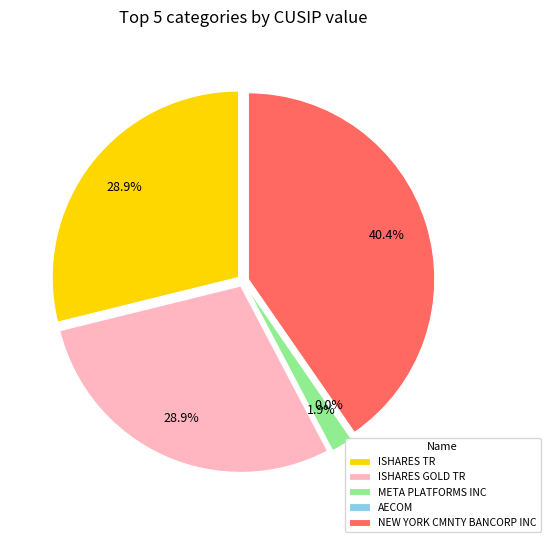

The ISHARES GOLD TR slice represents 29% of the pie. True or false?

True